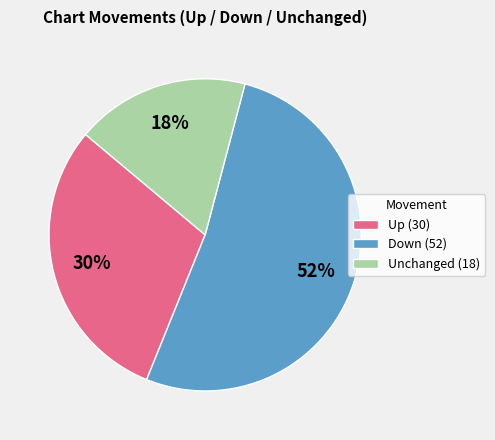

Does Down (52) represent more than half of the total?

Yes